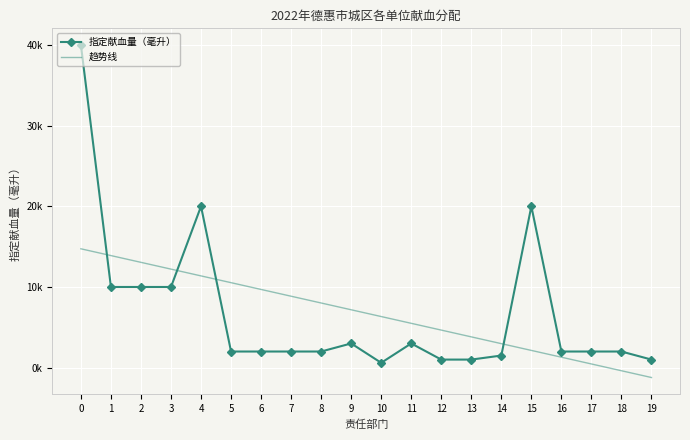

What are all the series names shown in the legend?

指定献血量（毫升）, 趋势线